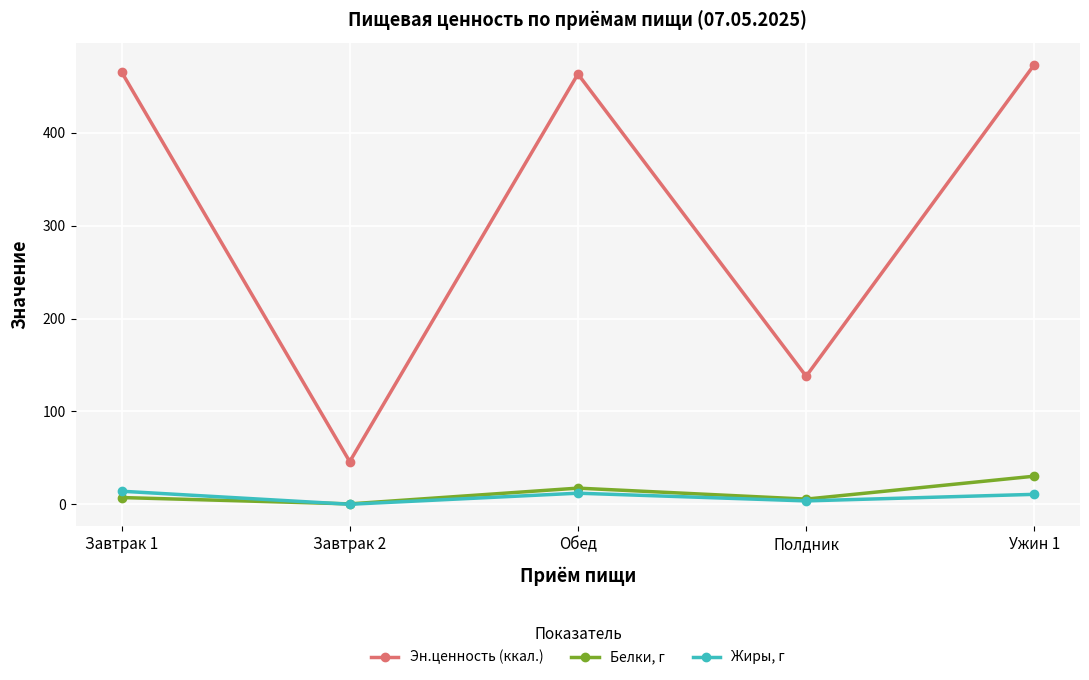

True or false: Жиры, г and Эн.ценность (ккал.) intersect in this chart.

False